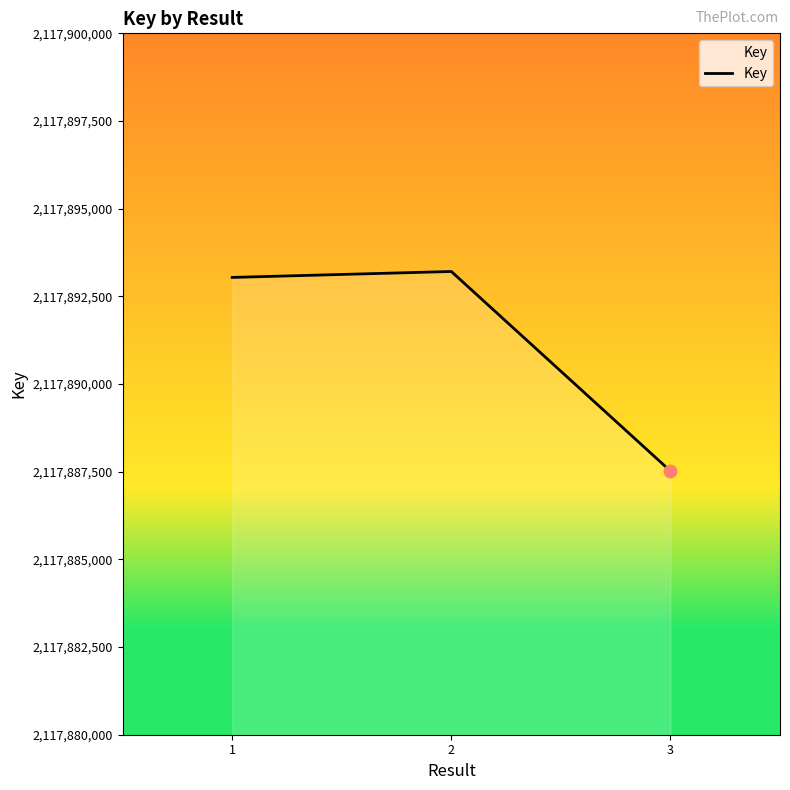

Which has a higher value, 2 or 3?

2